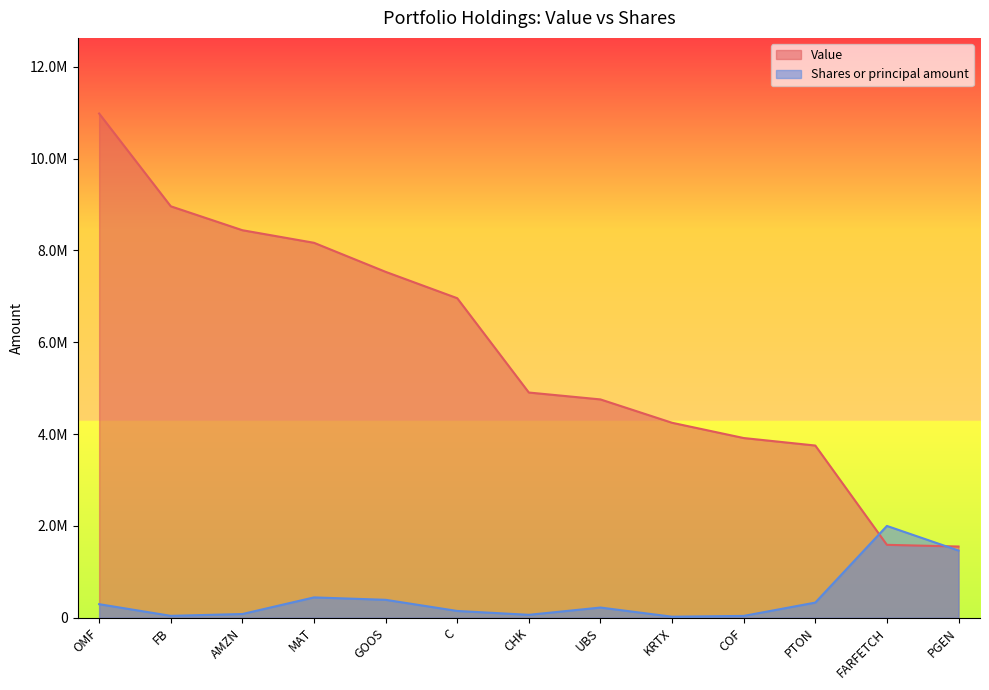

How many data points in Shares or principal amount are above 222800?

6